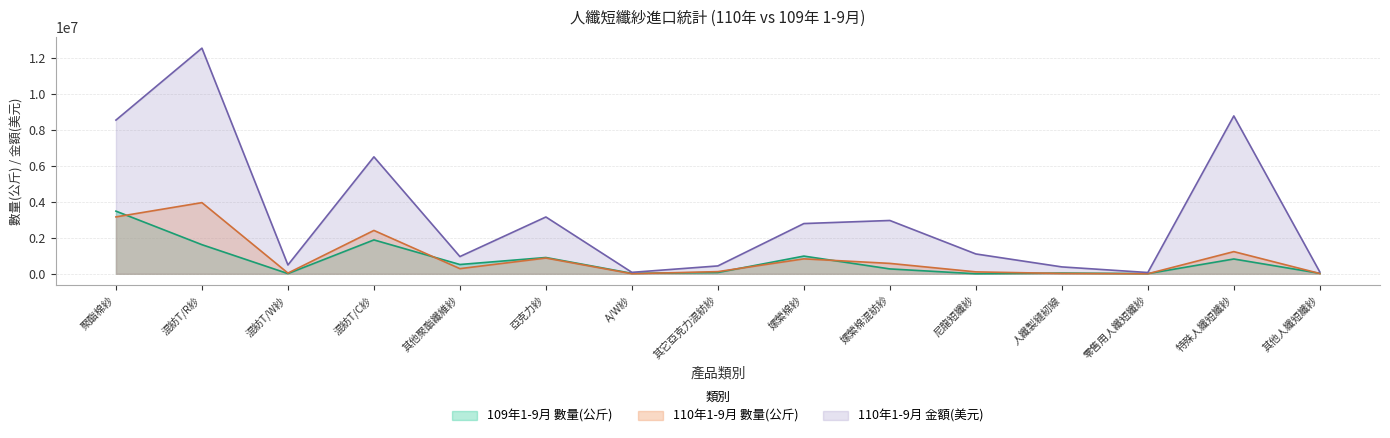

True or false: 110年1-9月 金額(美元) has more than 1 points higher than both neighbors.

True